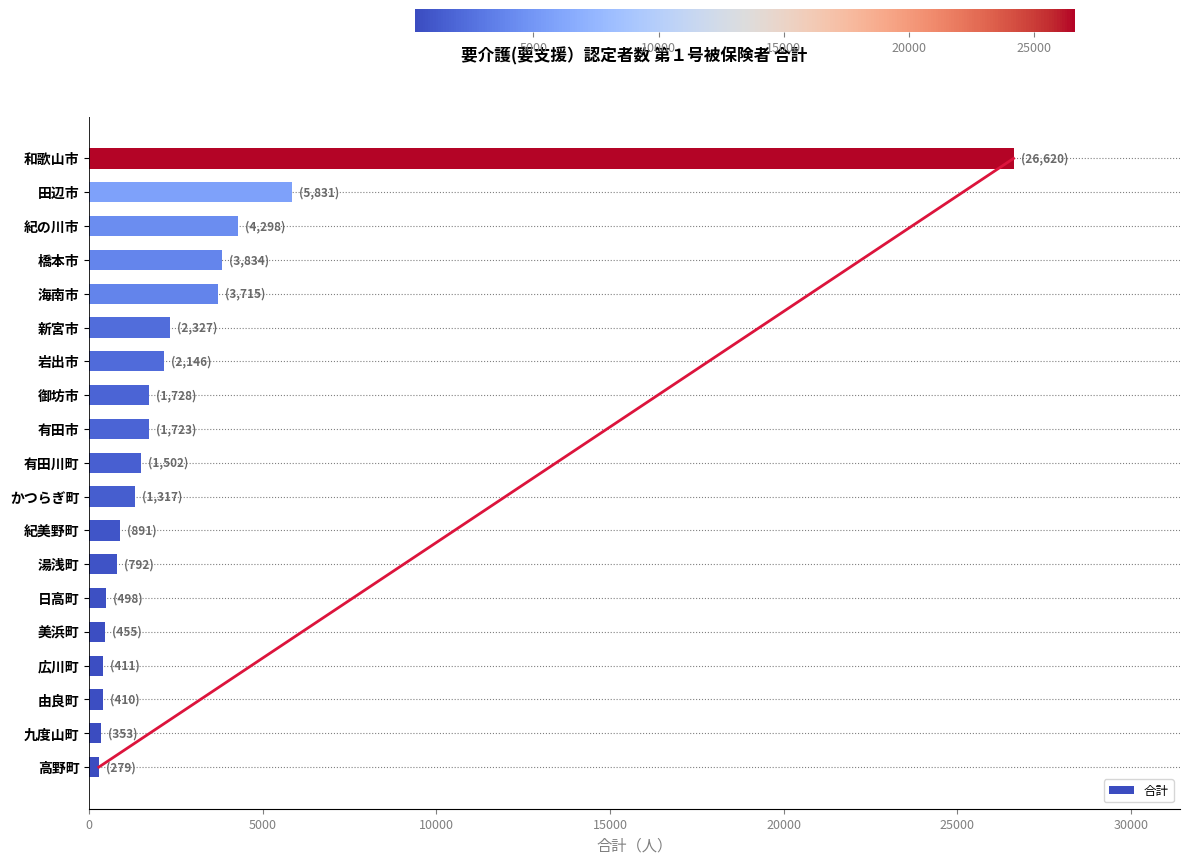

What is the difference between the maximum and second lowest values?

26267